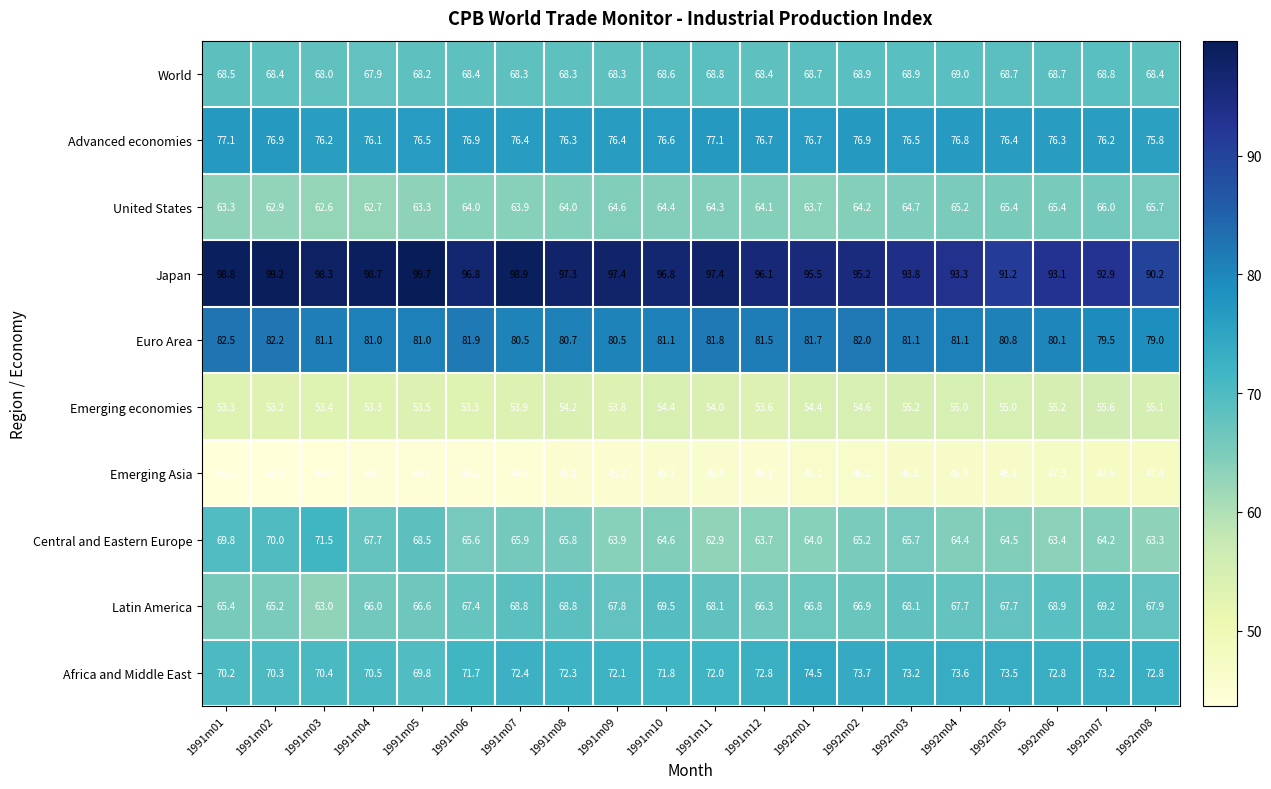

What is the maximum value for Africa and Middle East?

74.5